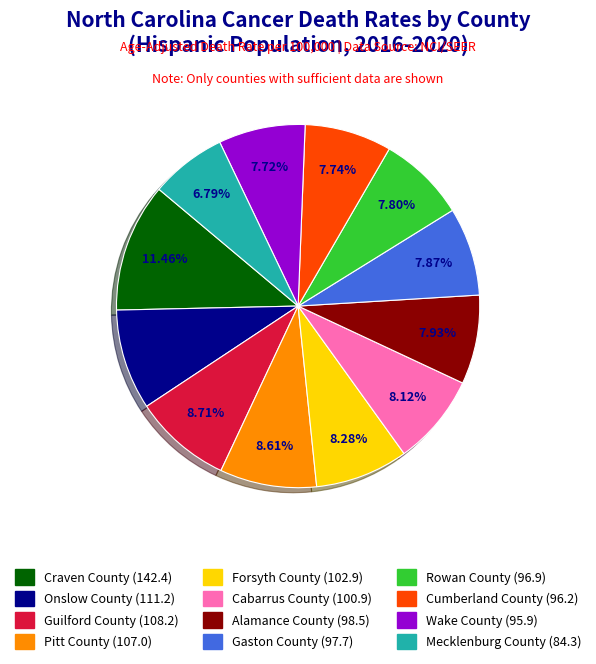

Is there a majority slice in this chart?

No